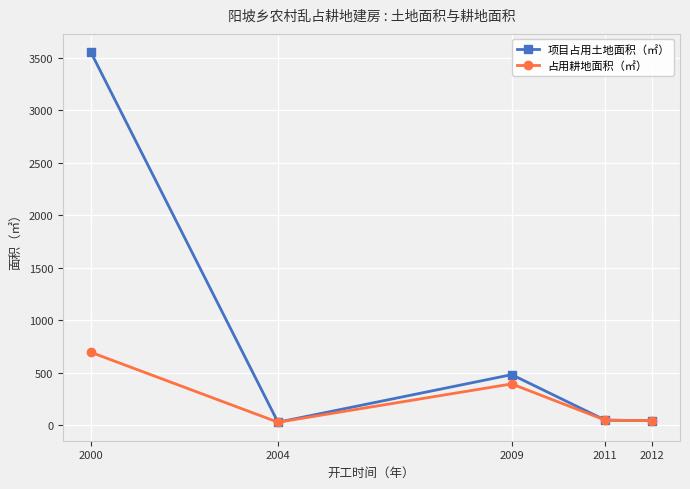

What is the minimum value shown in the chart?

28.9